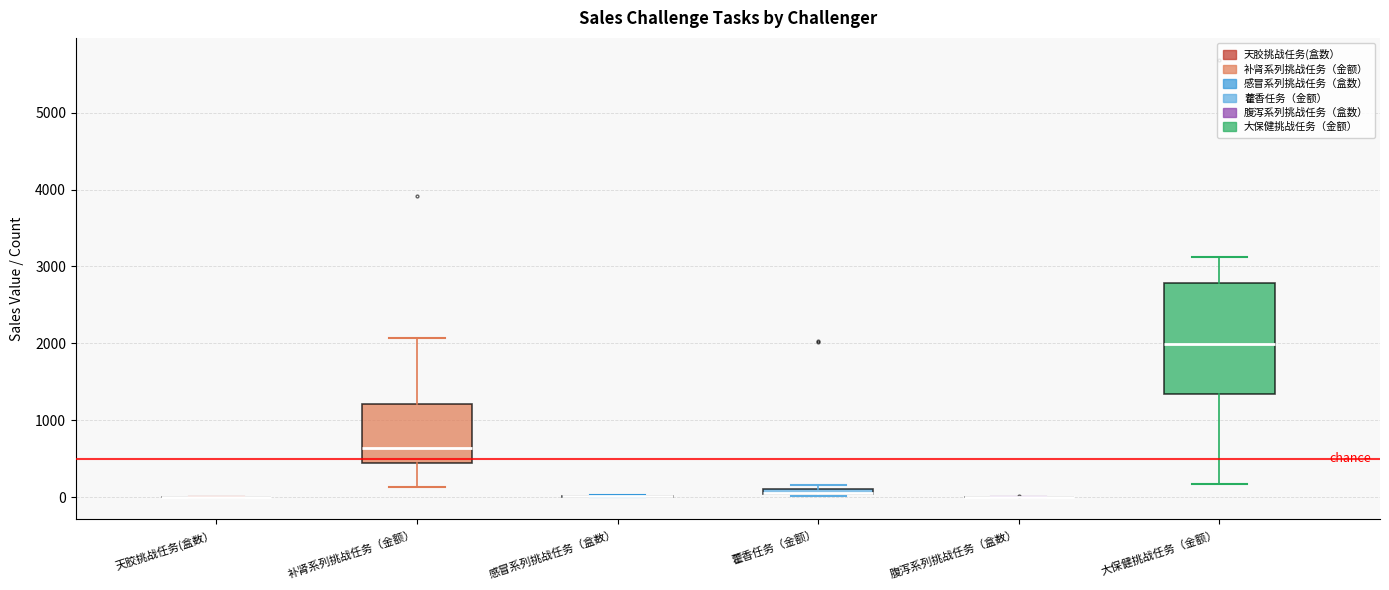

Where does the lower whisker of the box for 大保健挑战任务（金额） end on the y-axis? The values are not printed on the chart, so give them approximately, as read against the axis.

200